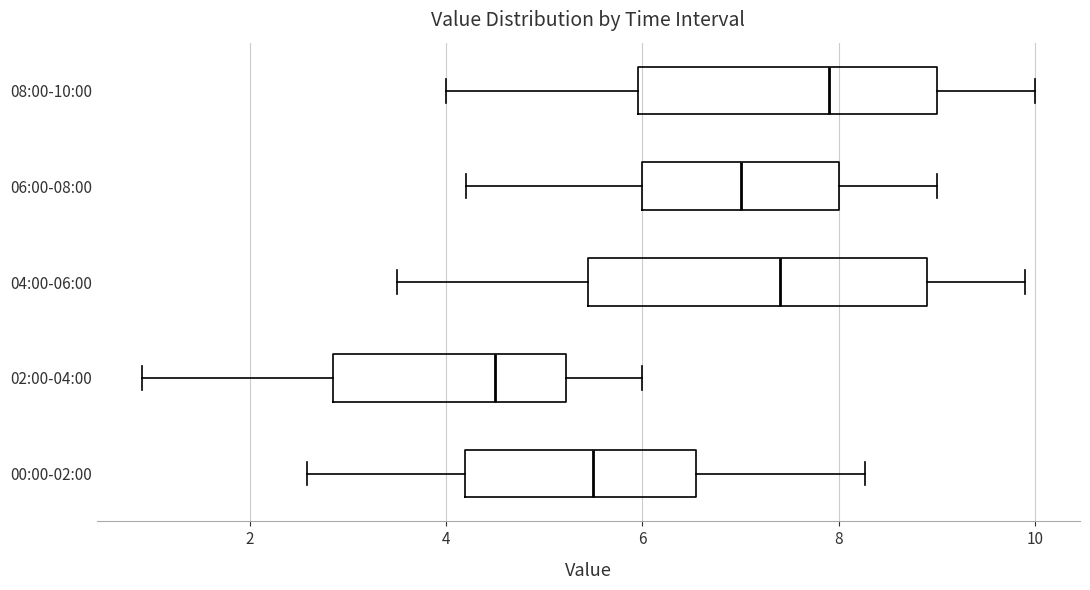

Reading bottom to top, read every box against the x-axis: the position of its median line, the range the box covers, and the ends of its whiskers. The values are not printed on the chart, so give them approximately, as read against the axis.

00:00-02:00: median 5.6, box 4.2 to 6.6, whiskers 2.6 to 8.2
02:00-04:00: median 4.6, box 2.8 to 5.2, whiskers 1.0 to 6.0
04:00-06:00: median 7.4, box 5.4 to 9.0, whiskers 3.6 to 10.0
06:00-08:00: median 7.0, box 6.0 to 8.0, whiskers 4.2 to 9.0
08:00-10:00: median 8.0, box 6.0 to 9.0, whiskers 4.0 to 10.0